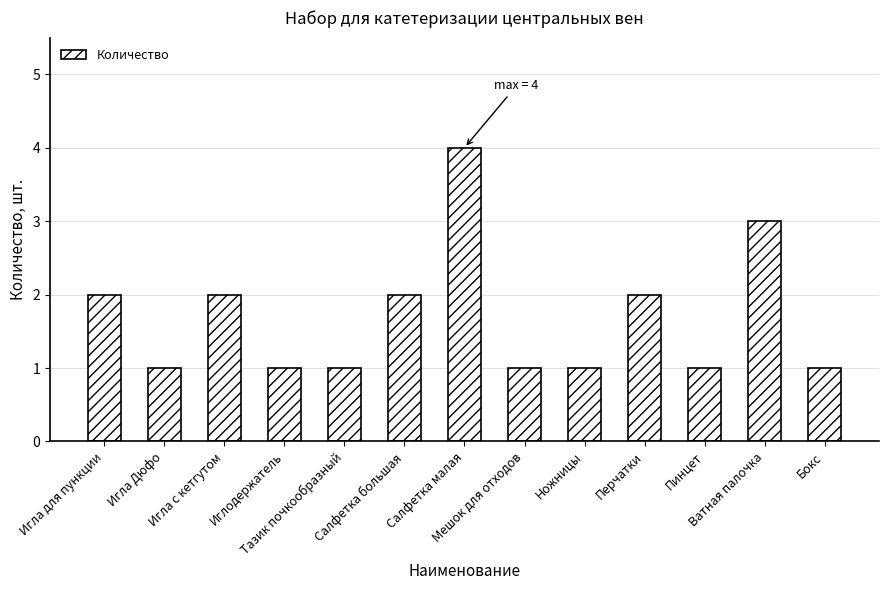

What is the difference between the second highest and second lowest values?

2